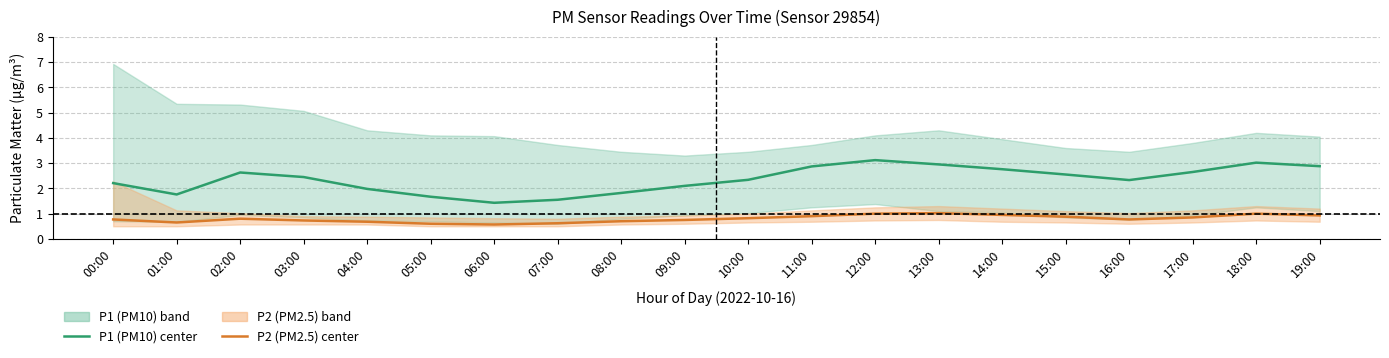

What is the lowest value of the P1 (PM10) center series?

1.4